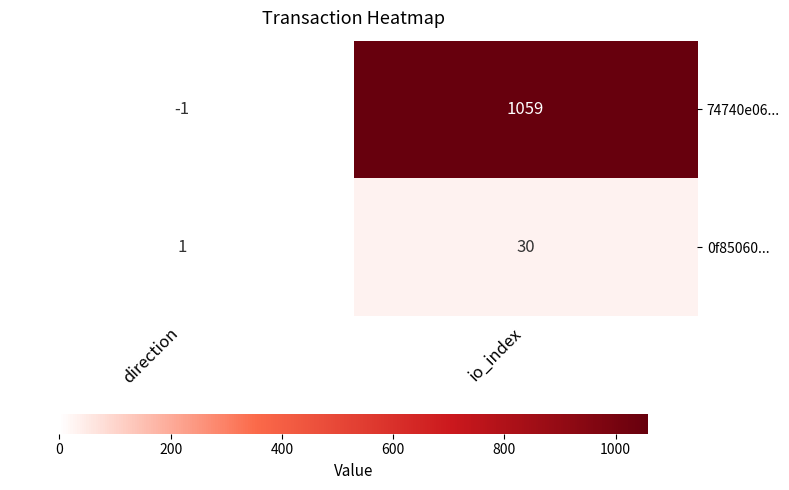

Where is 74740e06... nearest to the value 529?

direction